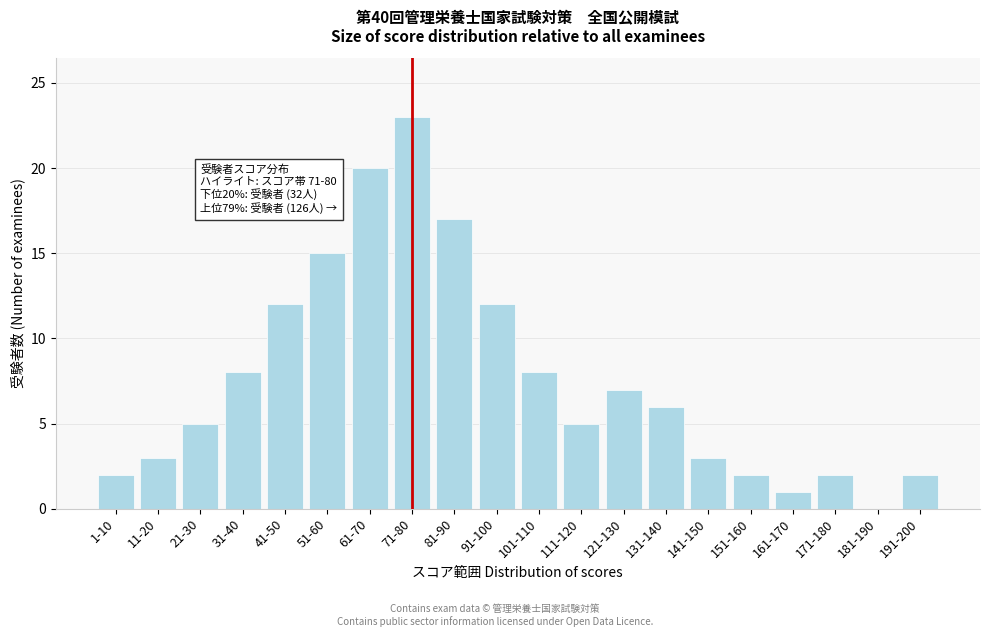

Reading right to left, what are all the values shown in this chart?

191-200=2	181-190=0	171-180=2	161-170=1	151-160=2	141-150=3	131-140=6	121-130=7	111-120=5	101-110=8	91-100=12	81-90=17	71-80=23	61-70=20	51-60=15	41-50=12	31-40=8	21-30=5	11-20=3	1-10=2